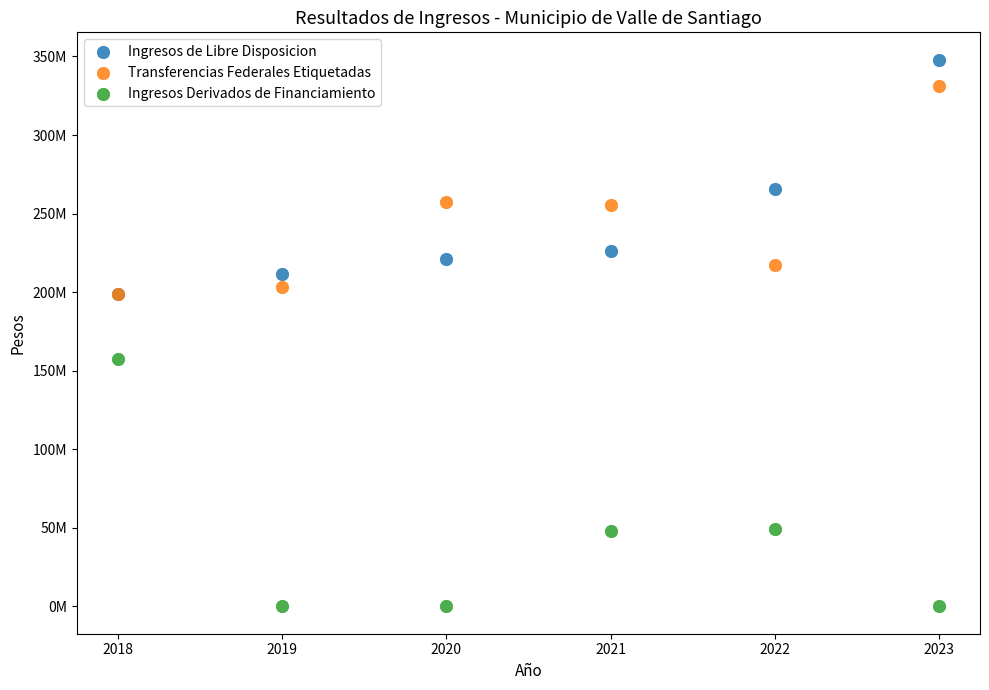

Which series has the widest spread of Y values?

Ingresos Derivados de Financiamiento